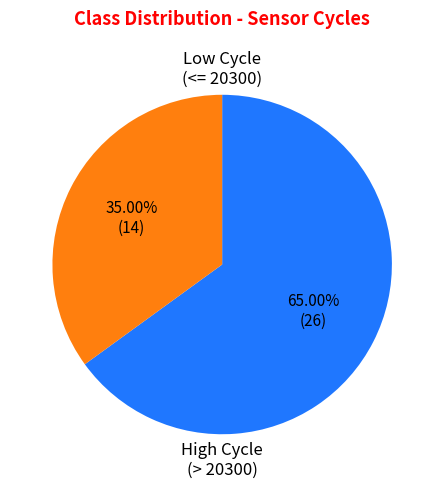

Does any single category account for the majority?

Yes